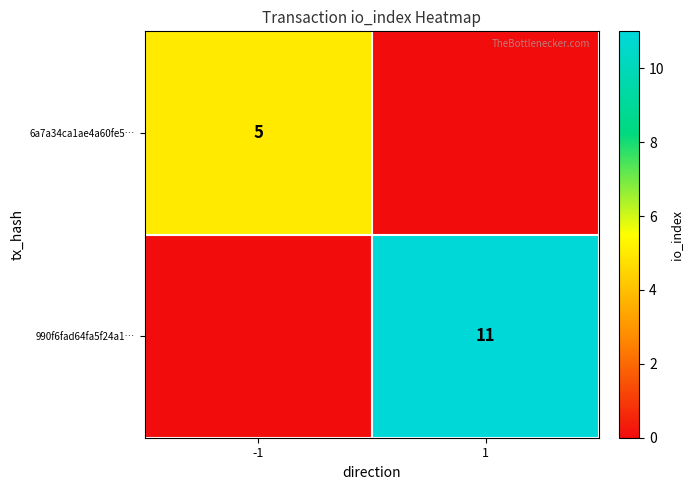

What is the difference between the highest and lowest values at 1?

11